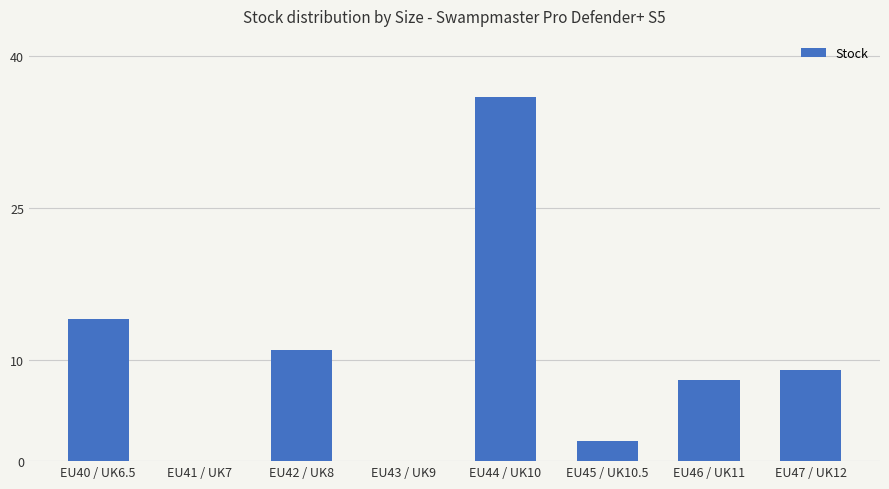

Reading right to left, list all the values displayed in this chart.

EU47 / UK12=9	EU46 / UK11=8	EU45 / UK10.5=2	EU44 / UK10=36	EU43 / UK9=0	EU42 / UK8=11	EU41 / UK7=0	EU40 / UK6.5=14